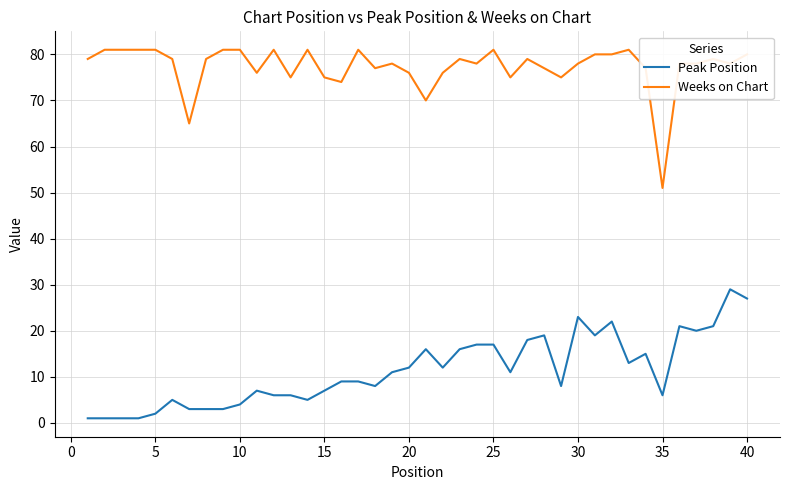

List the series in order of their peak value, highest first.

Weeks on Chart, Peak Position